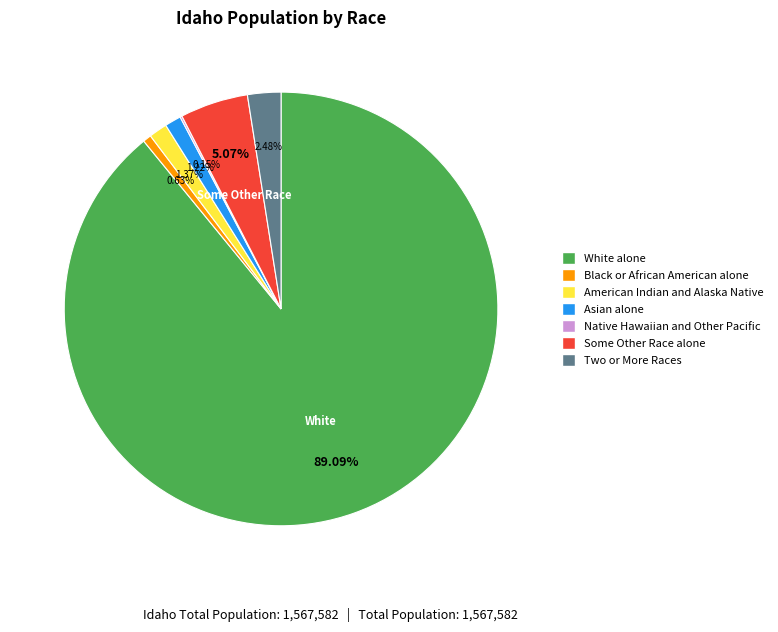

To the nearest percent, what portion does Black or African American alone represent?

1%